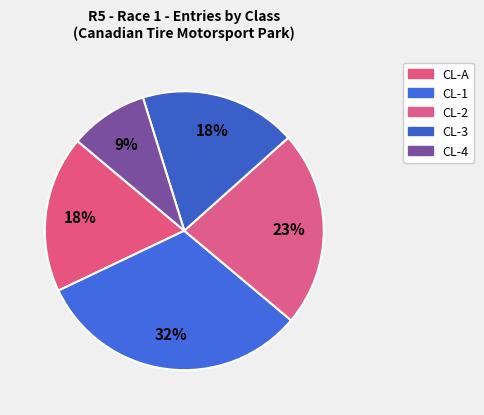

Which category has the biggest portion of the pie?

CL-1